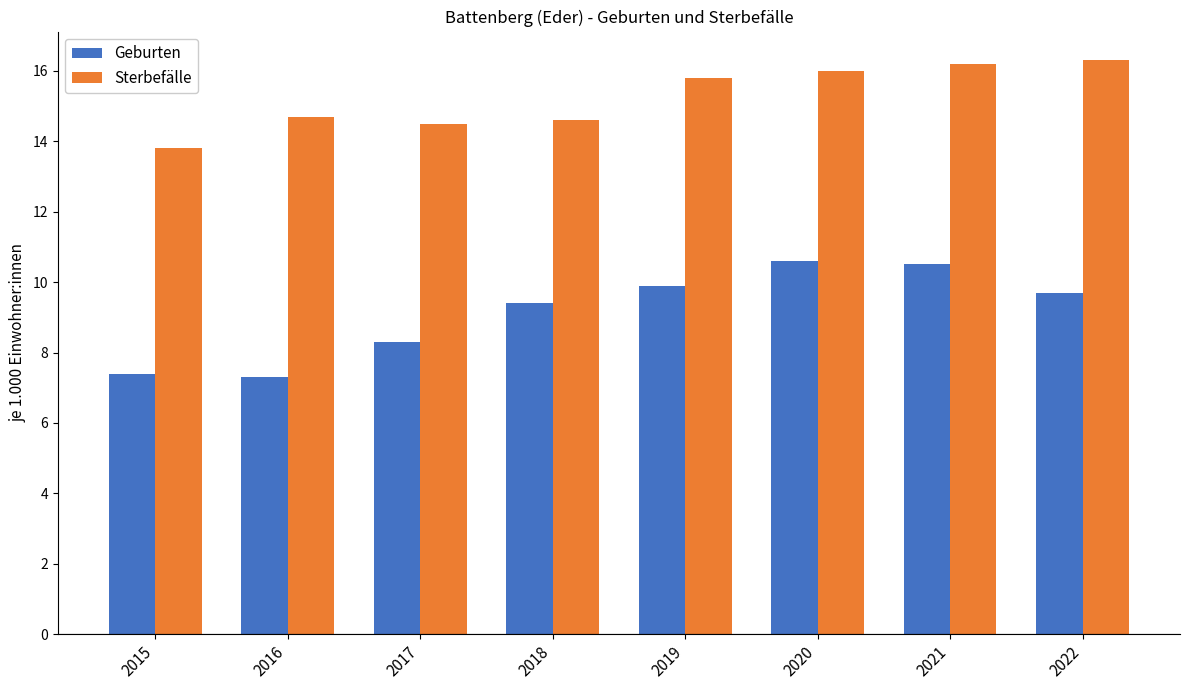

What is the total value across all series at 2015?

21.2